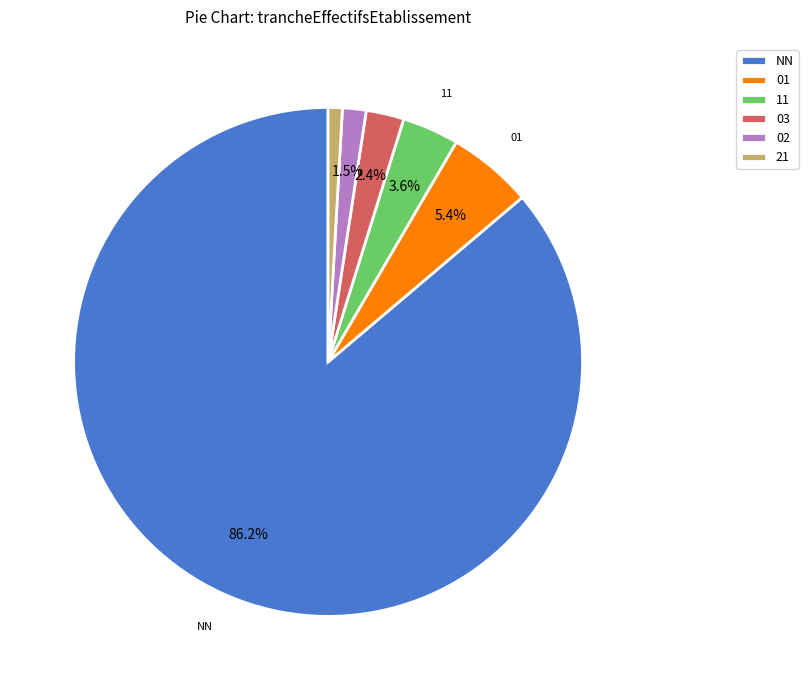

True or false: NN accounts for 86% of the total.

True